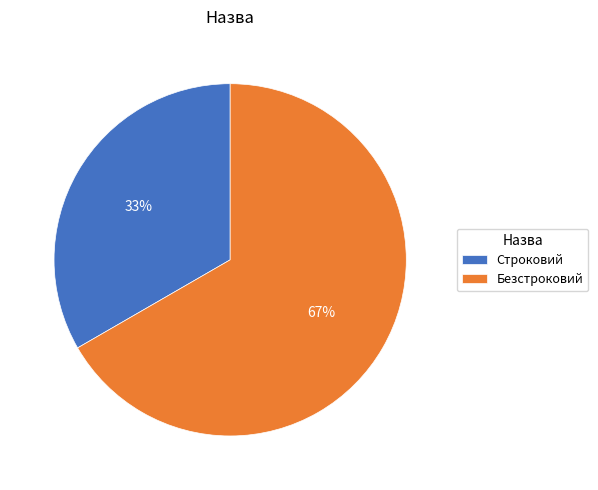

True or false: Строковий accounts for 33% of the total.

True